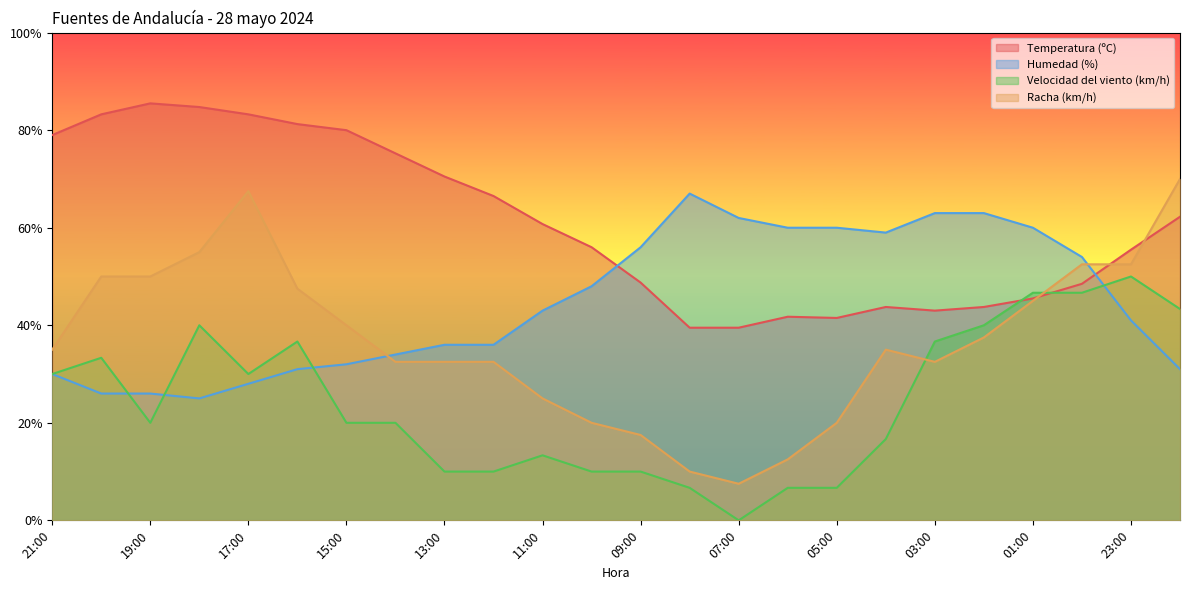

What is the label of the 24th point from the right?

21:00